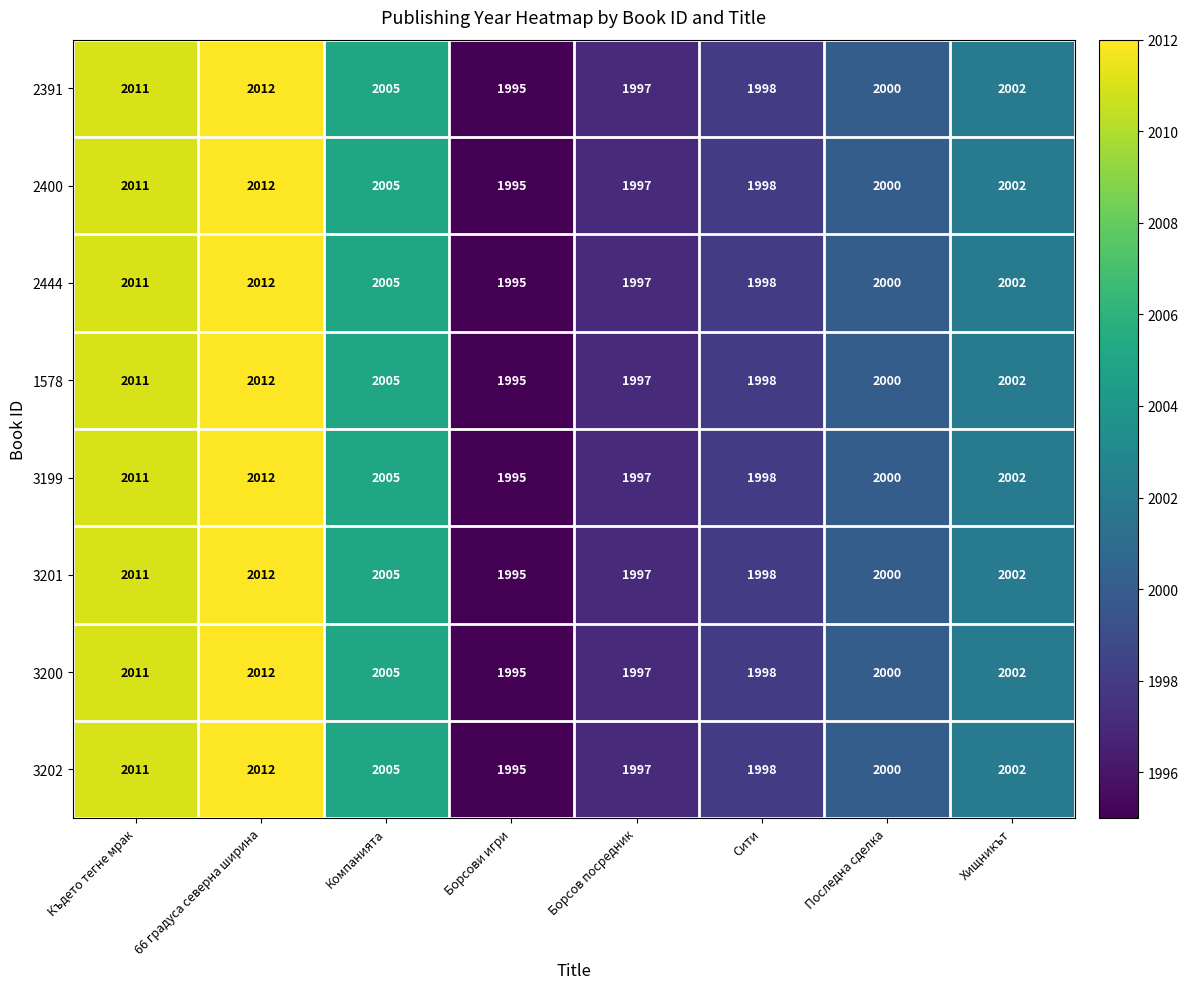

How many distinct data groups are displayed?

8